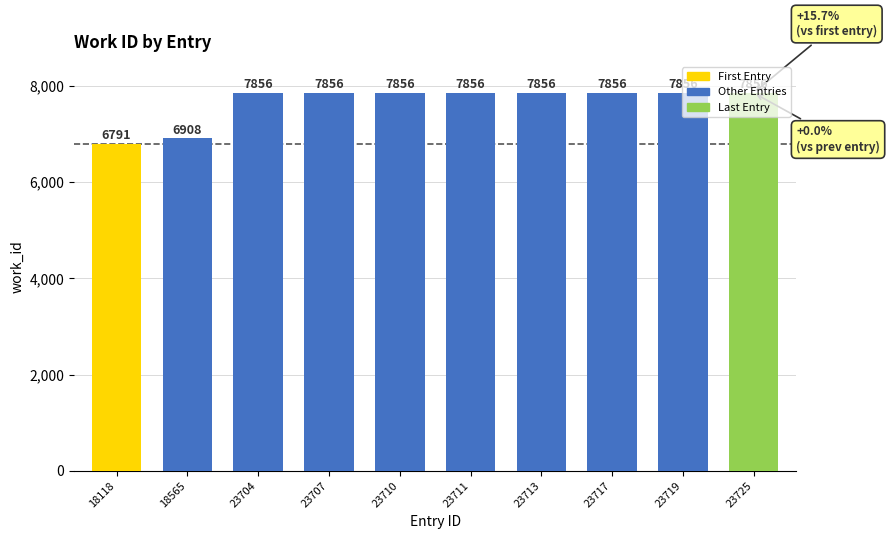

What is the greatest value displayed?

7856